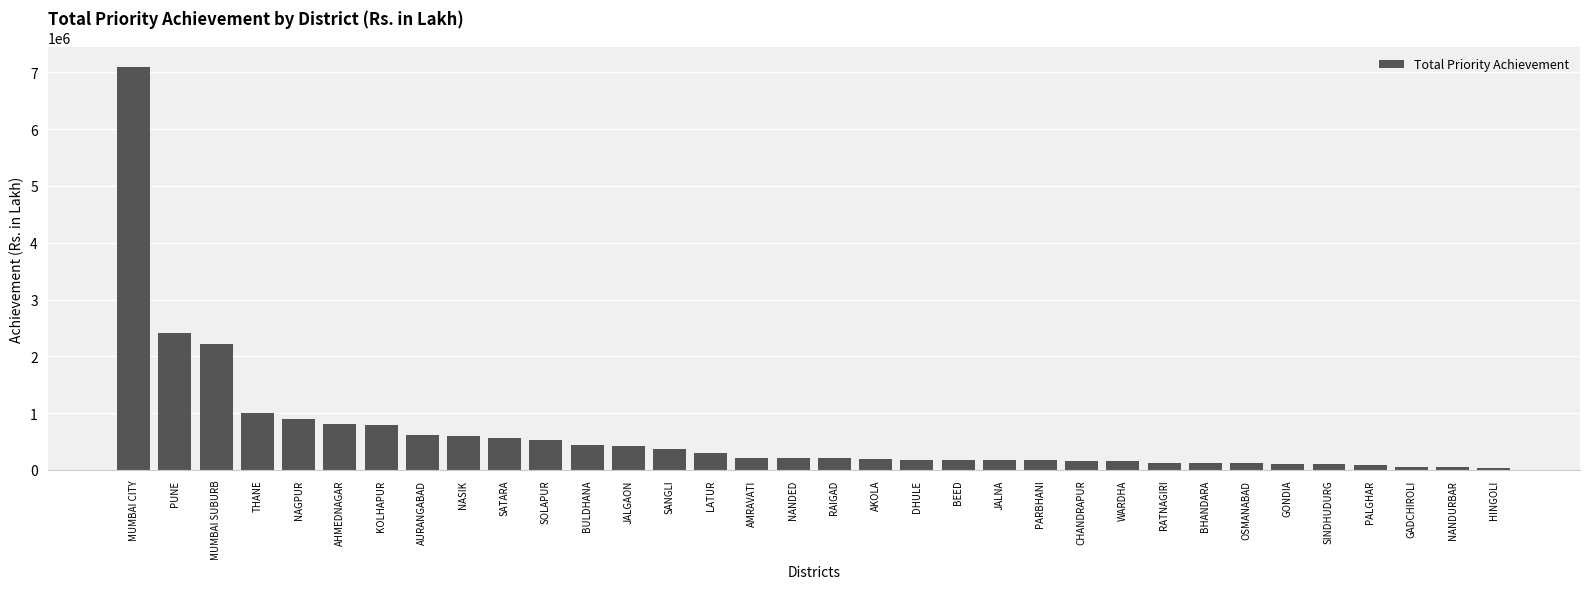

The chart shows a value of 1433020.7 at AHMEDNAGAR. True or false?

False